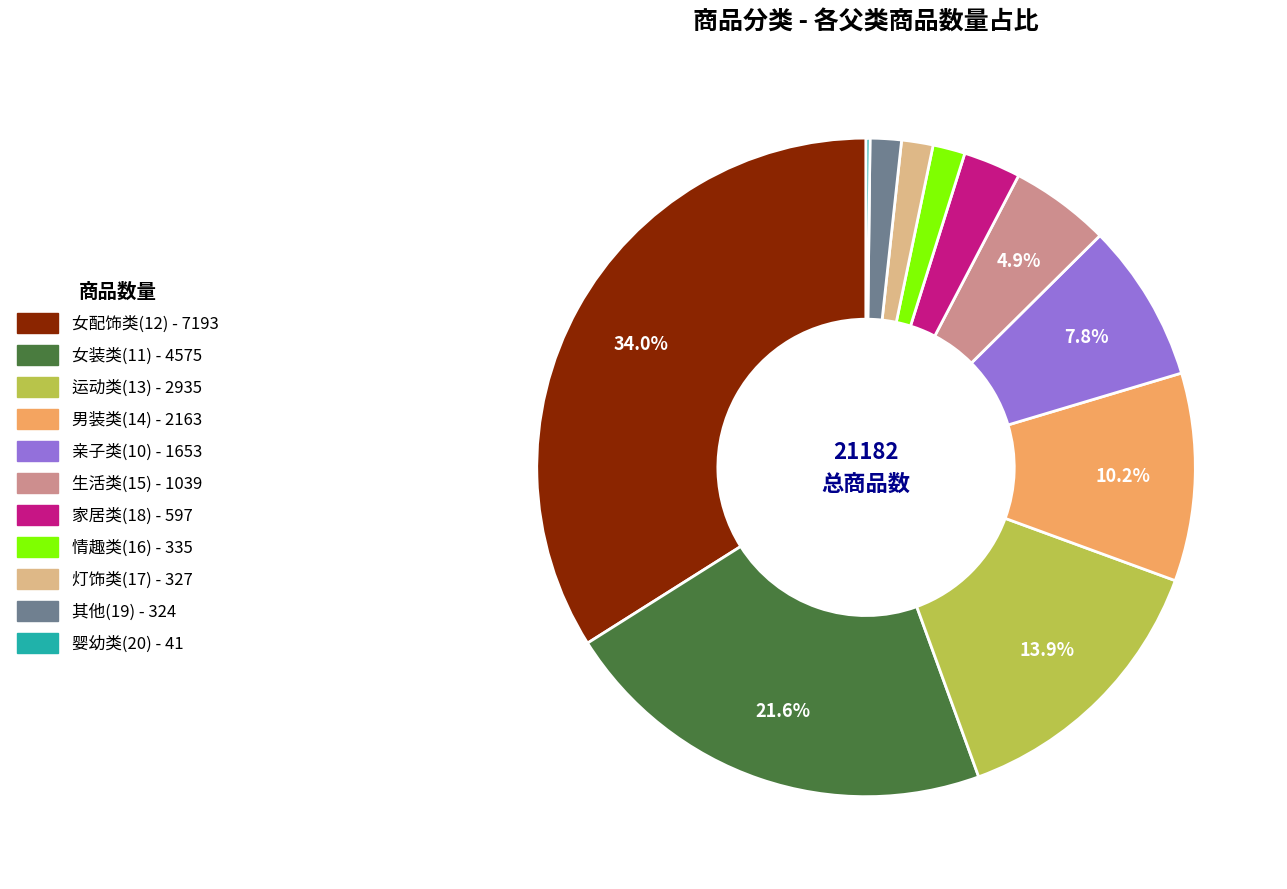

Is there any slice that represents more than half of the pie?

No